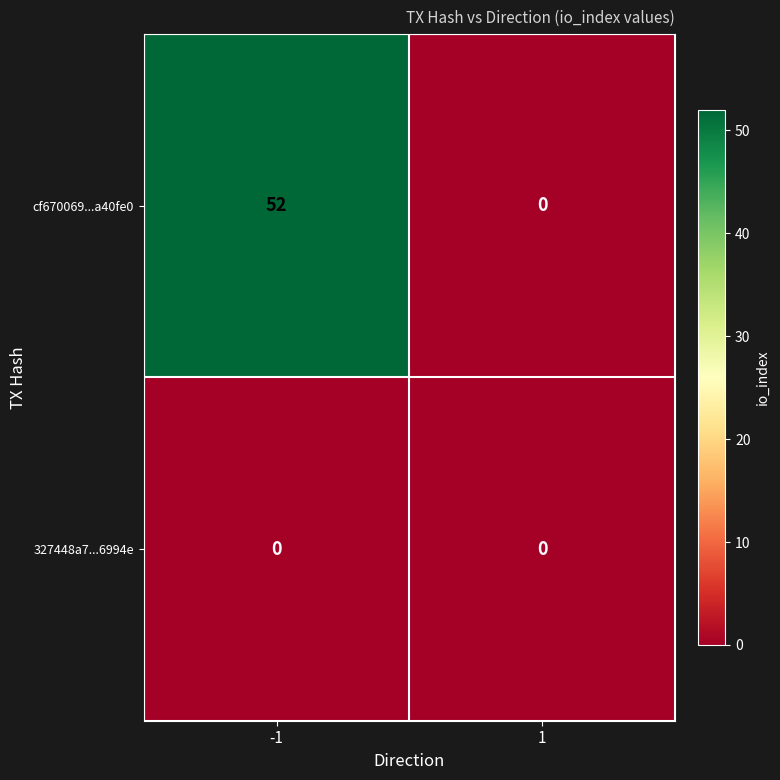

List the series in order of their peak value, highest first.

cf670069...a40fe0, 327448a7...6994e